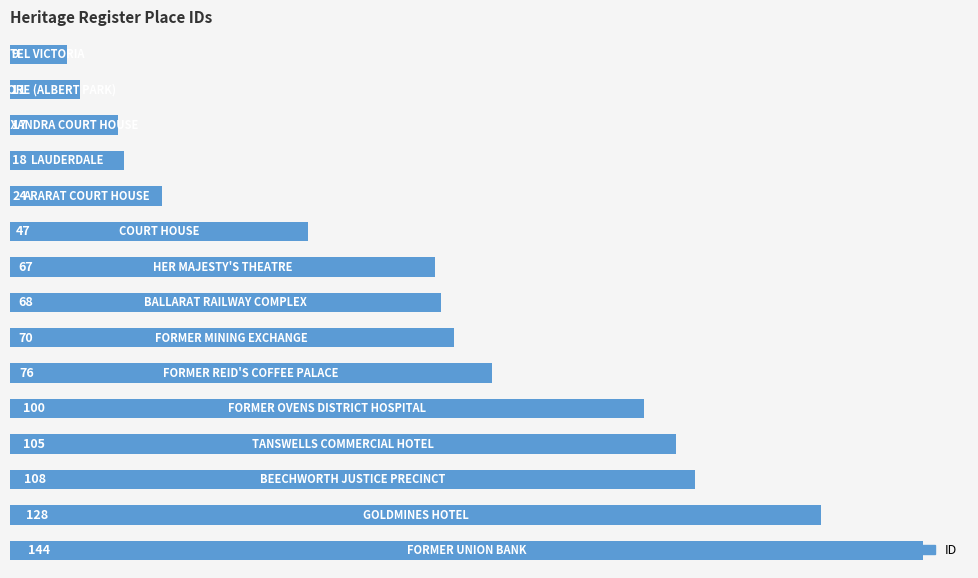

What is the smallest value displayed?

9